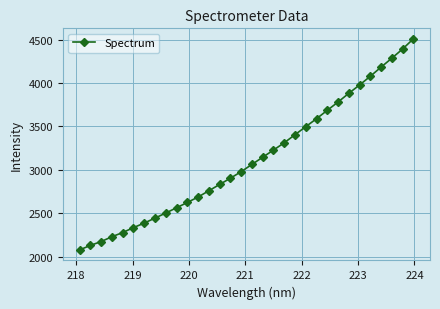

What is the smallest value displayed?

2079.6